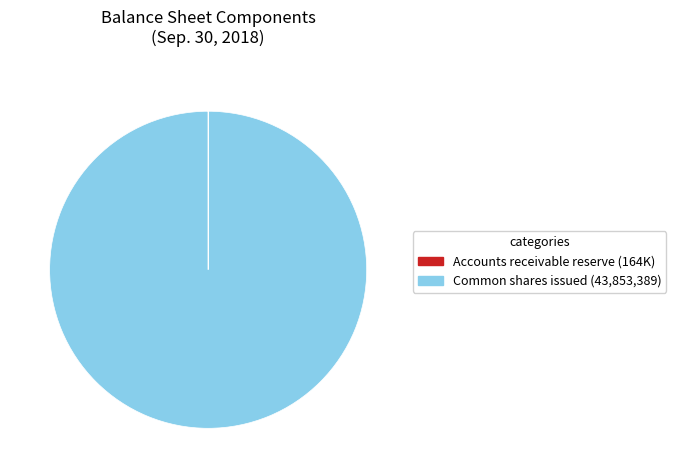

Is it true that Common shares issued (43,853,389) is 100% of the pie?

True